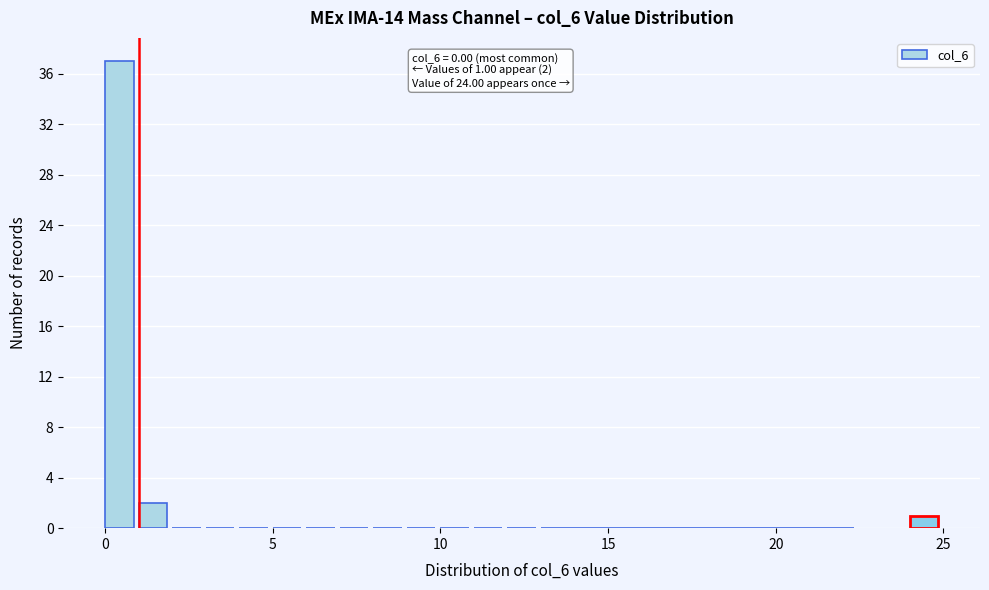

Read against the x-axis, roughly where is the centre of the tallest bar?

0.5